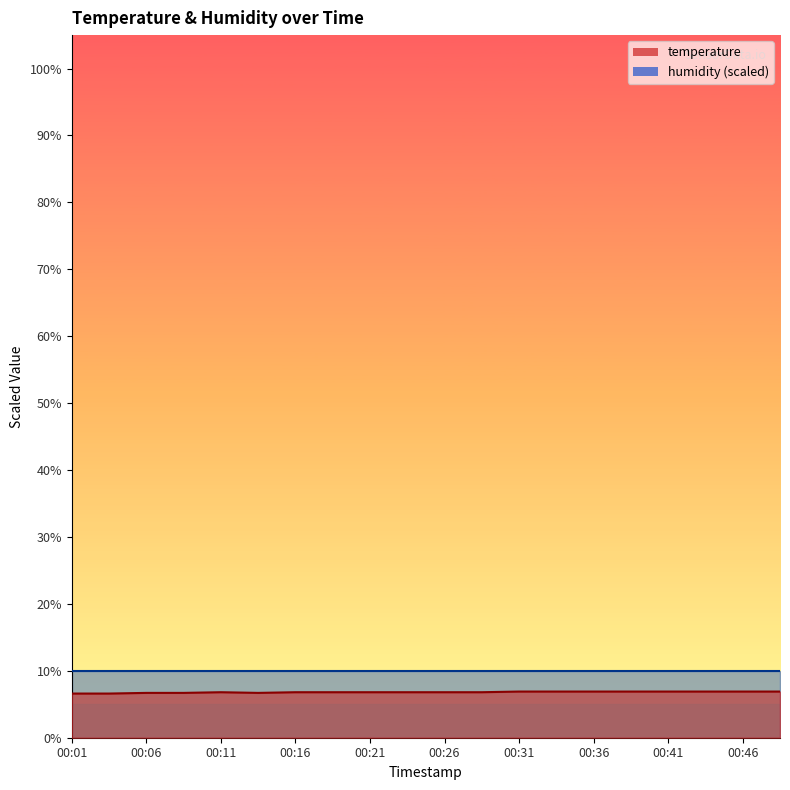

How many values are between 6 and 7?

20